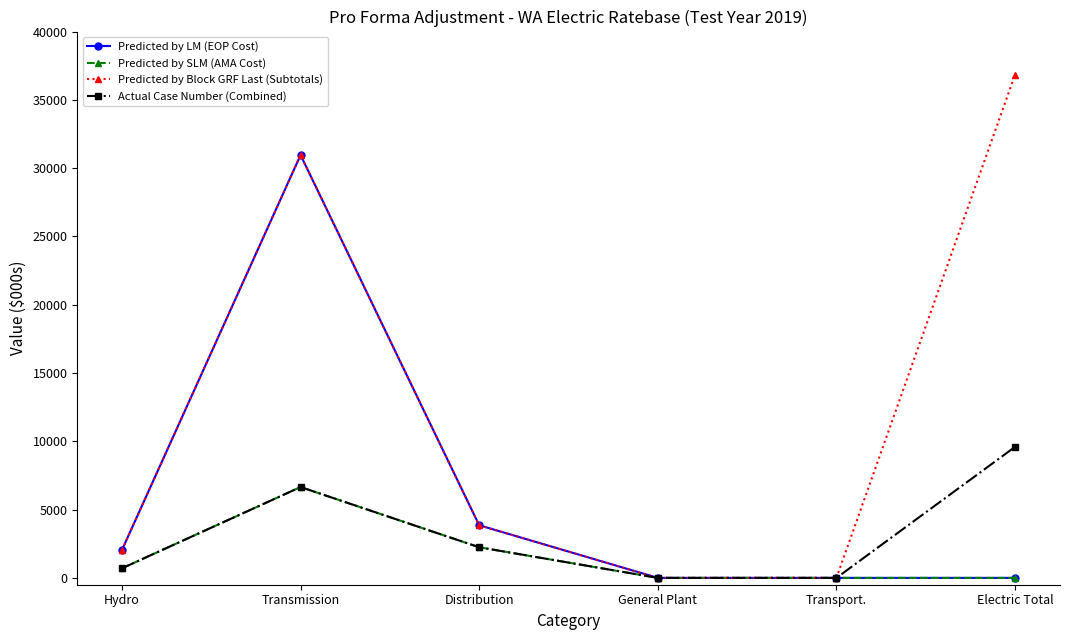

What is the greatest value displayed?

36849.2